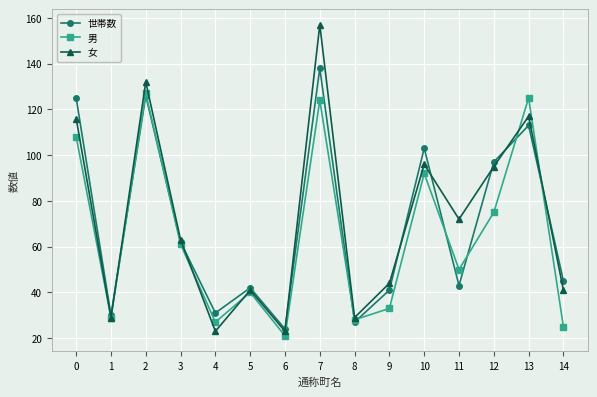

How many lines are shown in the chart?

3